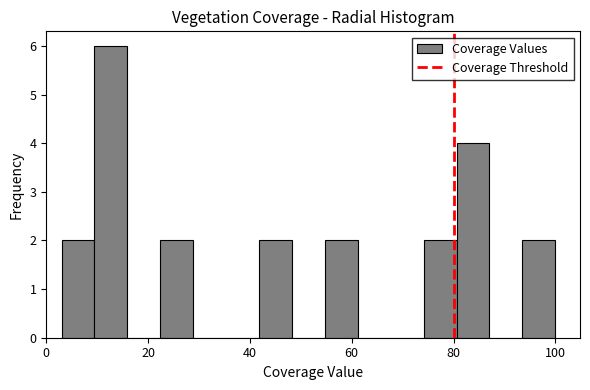

Read against the x-axis, roughly where is the centre of the tallest bar?

12